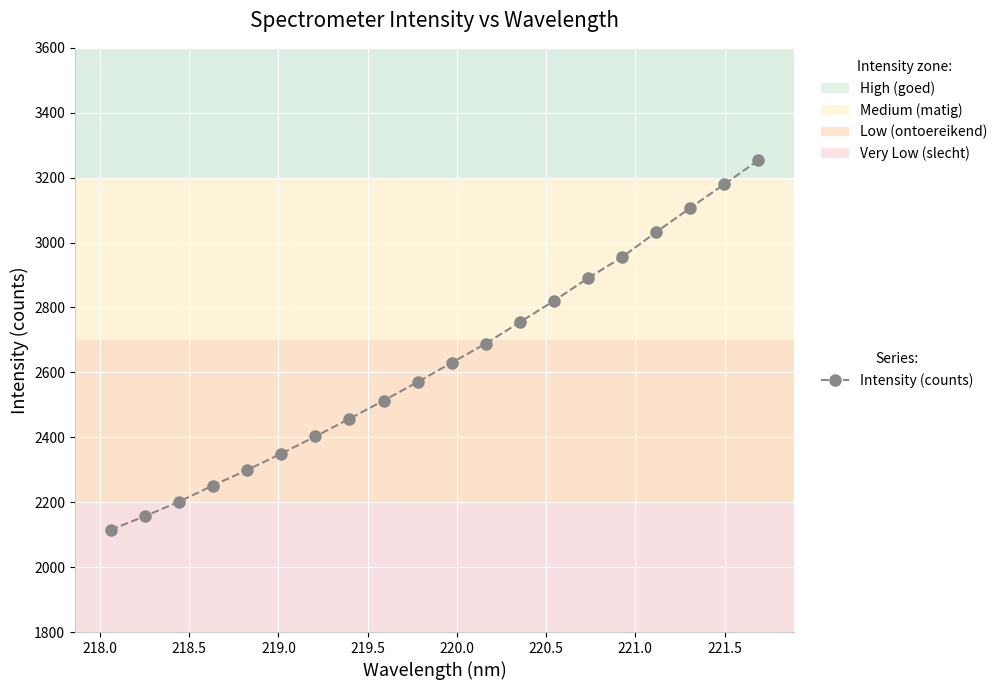

What is the difference between the maximum and minimum values?

1138.9